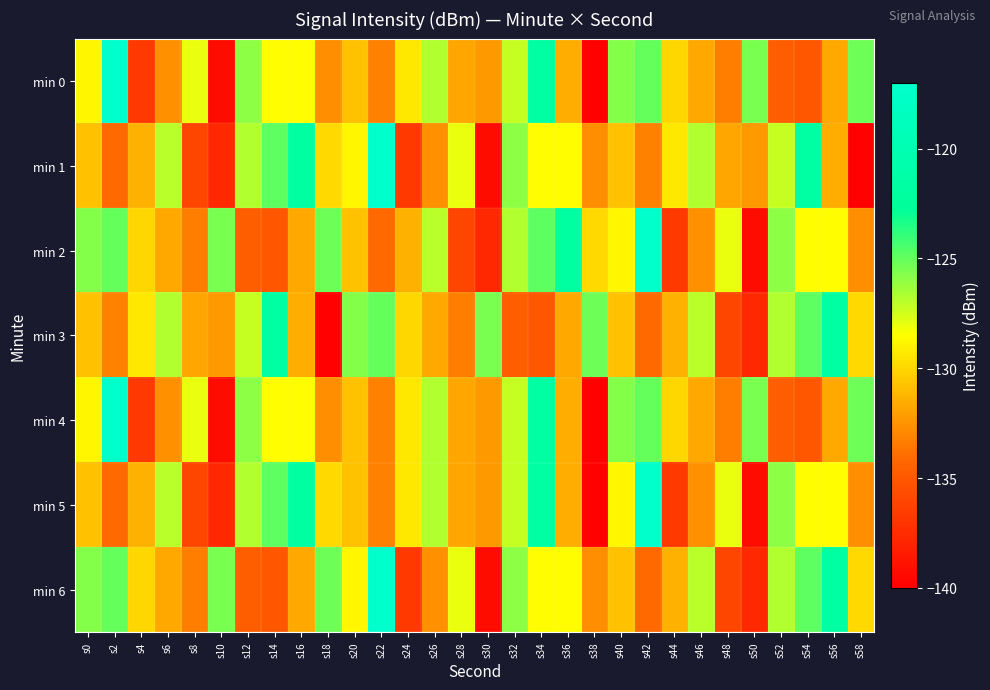

What is the spread (max minus min) of values at s14?

13.5